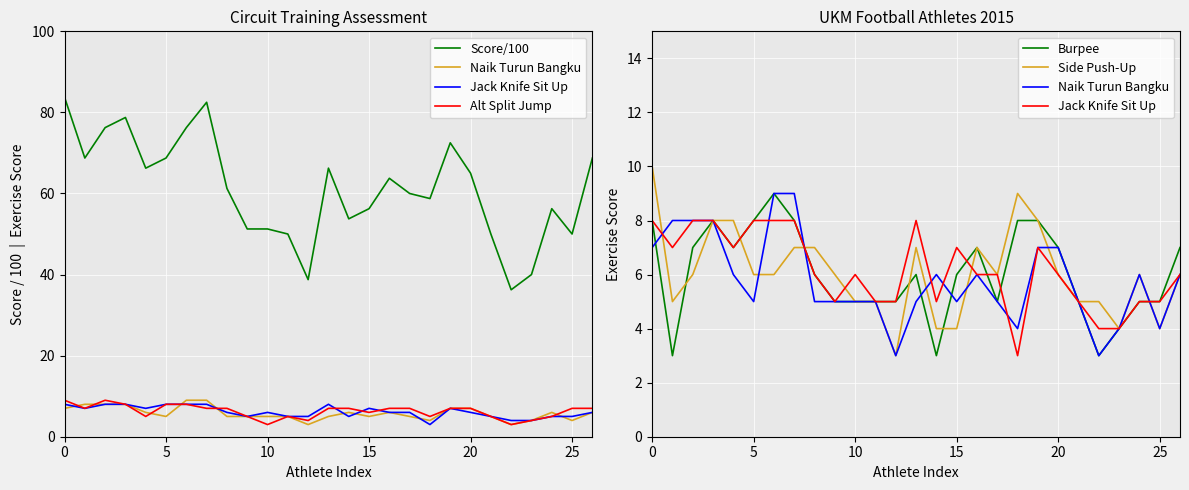

Count the Side Push-Up values in the range 5 to 7.

17